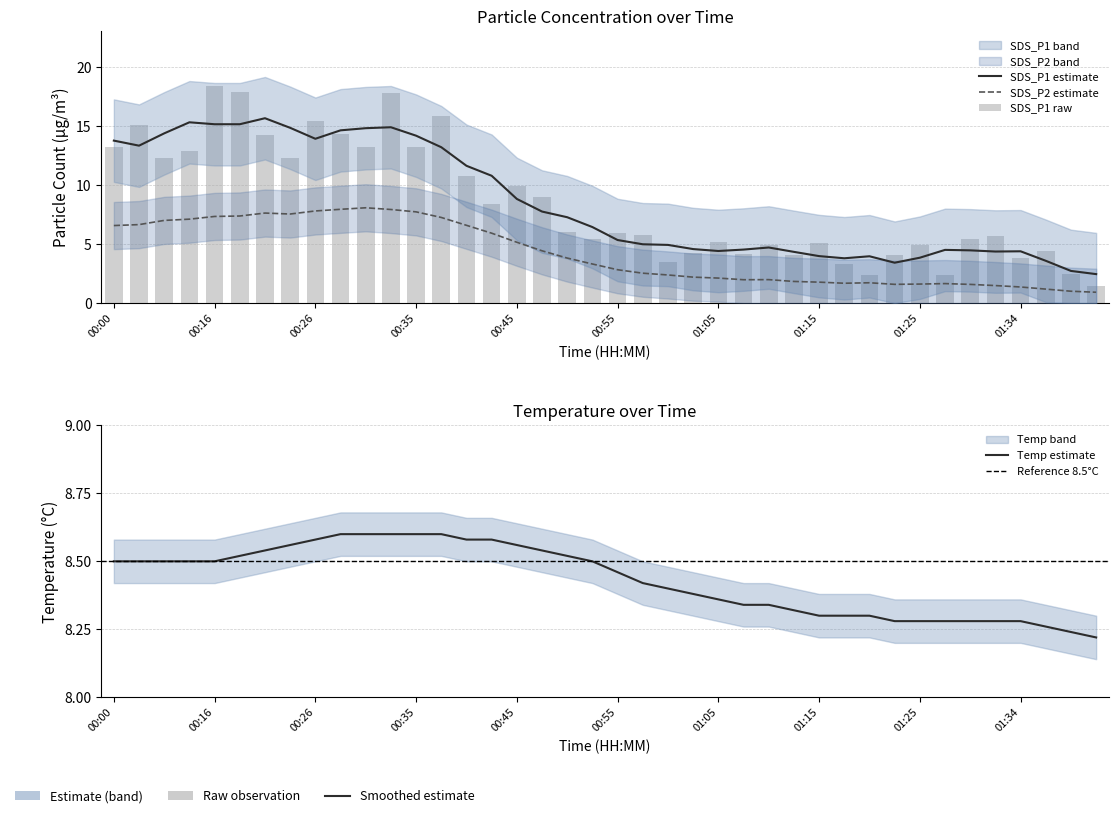

What is the difference between the second highest and second lowest values in the SDS_P1 series?

15.5